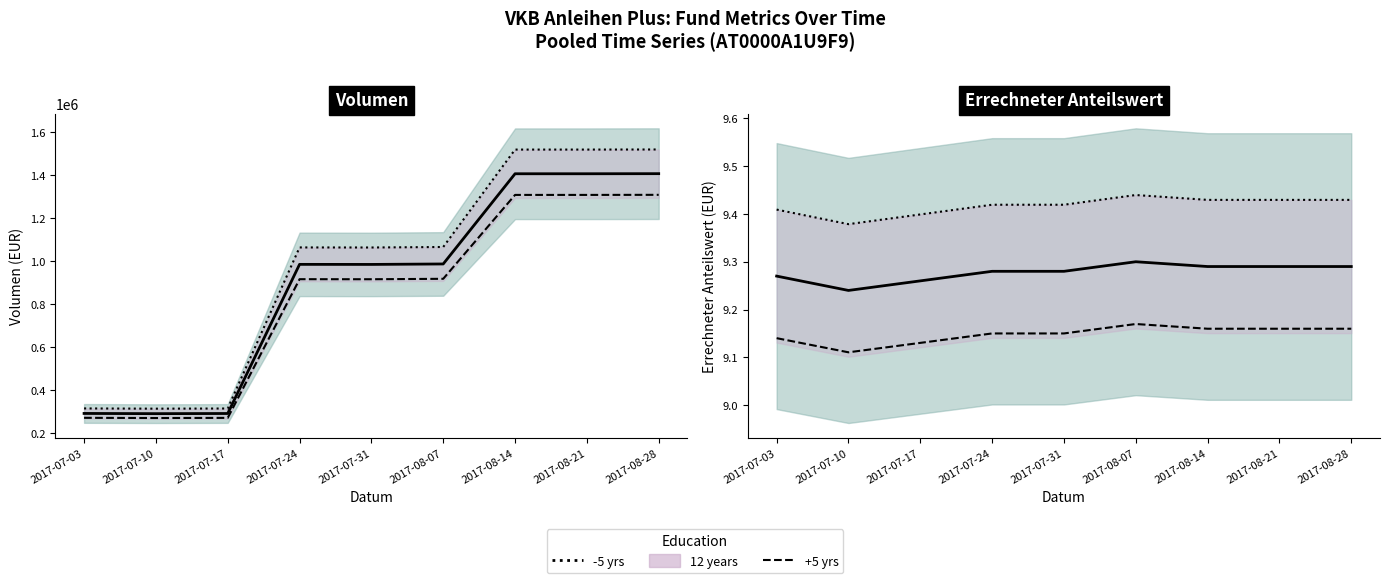

True or false: Volumen (mid) and Anteilswert (+1.5%) intersect in this chart.

False